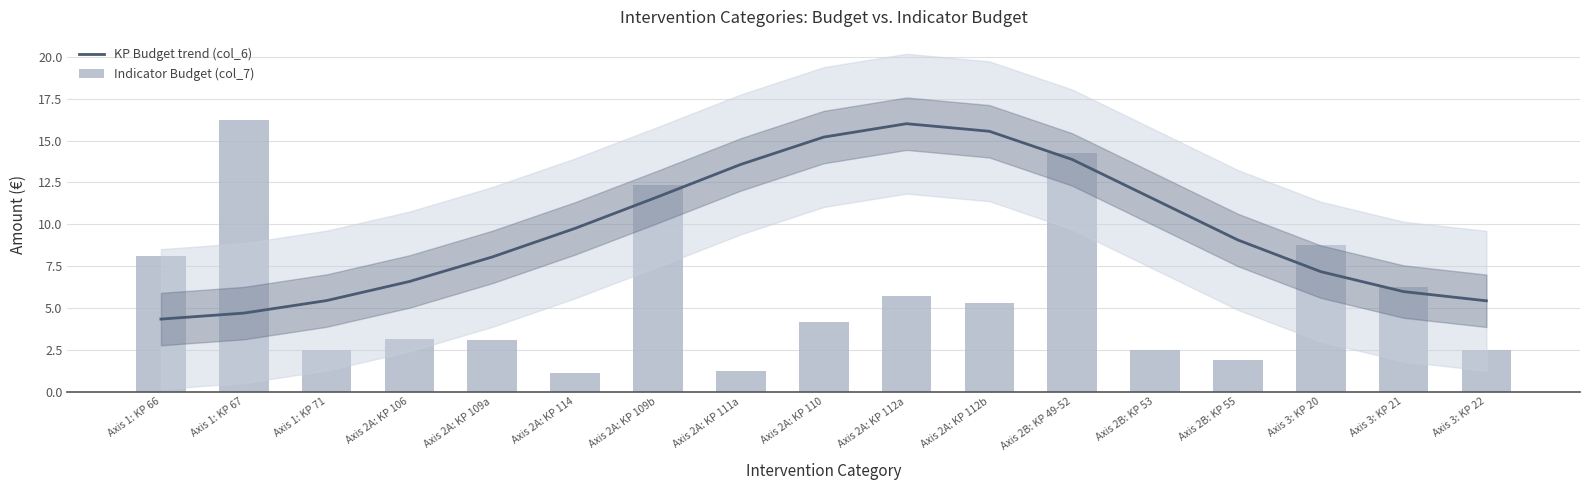

At which category is the sum across all series the highest?

Axis 2B: KP 49-52